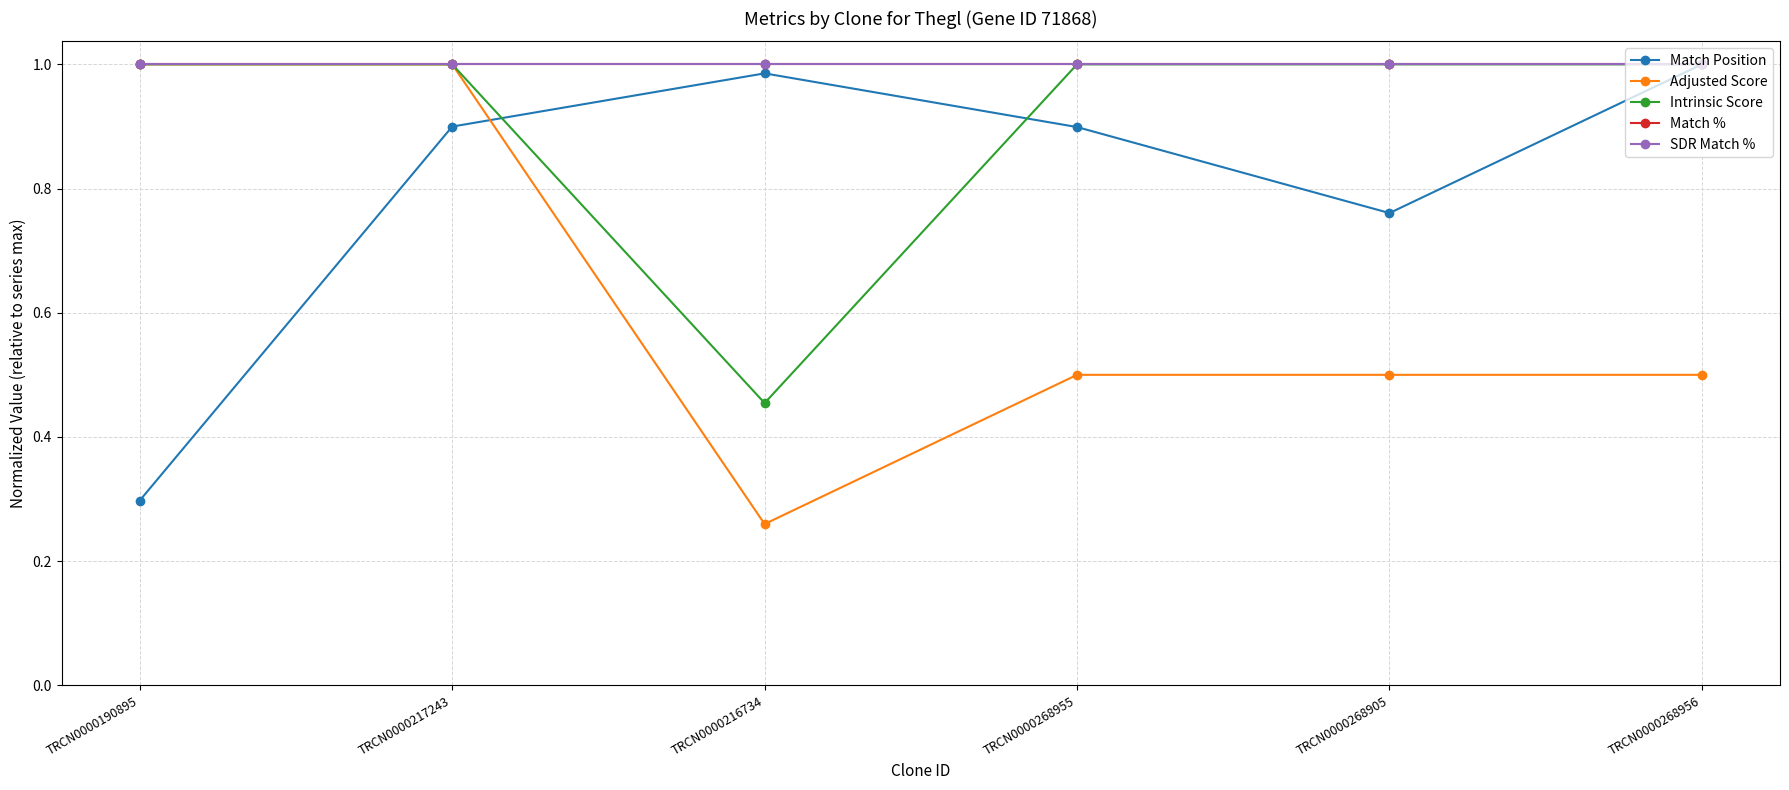

Does the chart have visible grid lines?

Yes